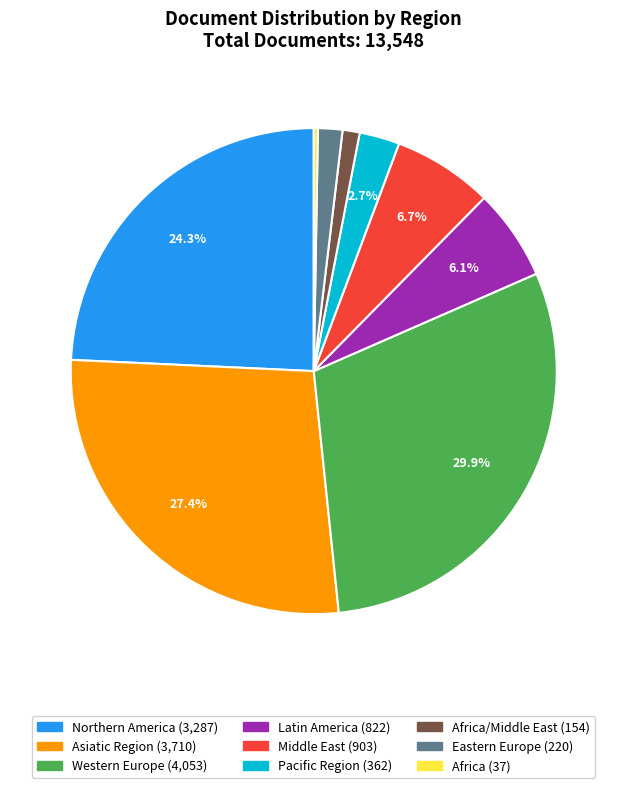

Is there any slice that represents more than half of the pie?

No